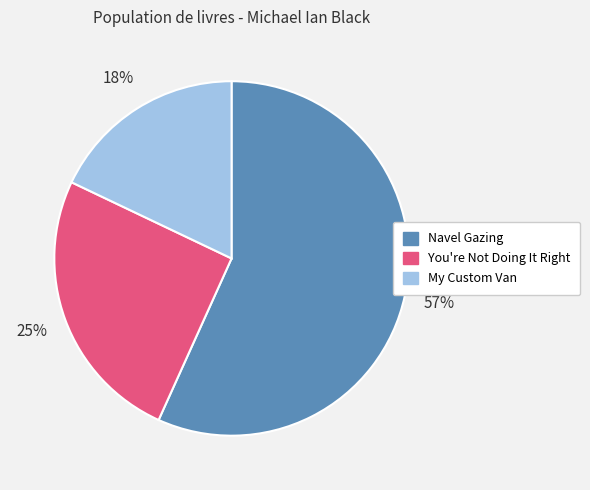

To the nearest percent, what is the average slice percentage?

33%